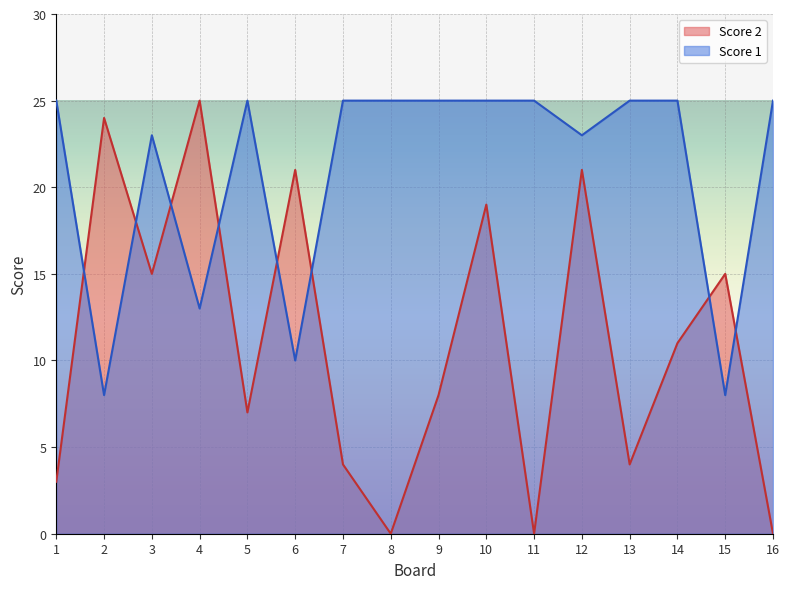

How many interior local valleys does the Score 2 series have?

5